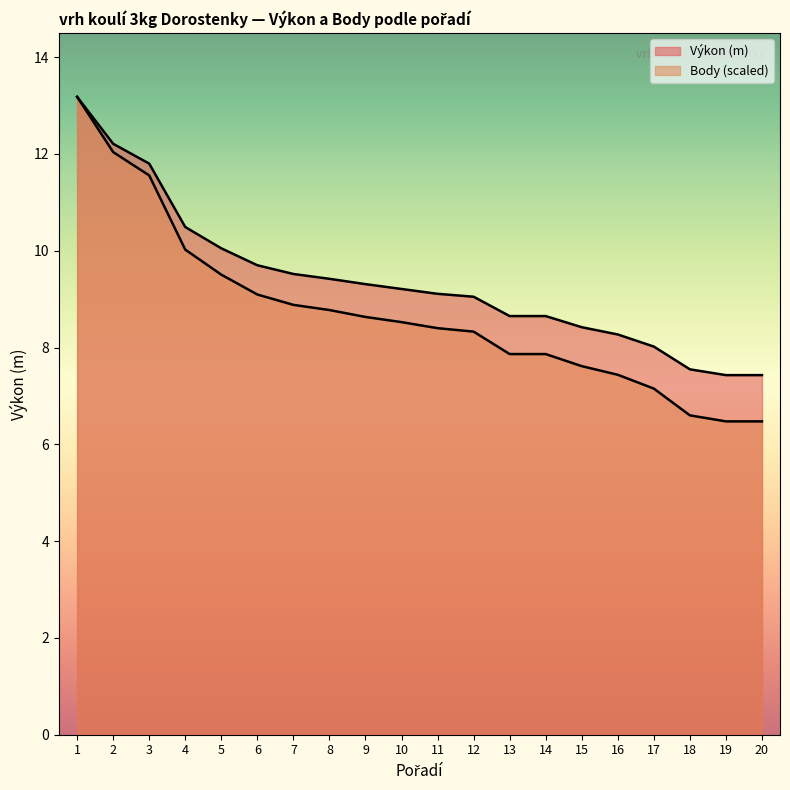

What is the sum of the Body values at 14 and 2?

19.9